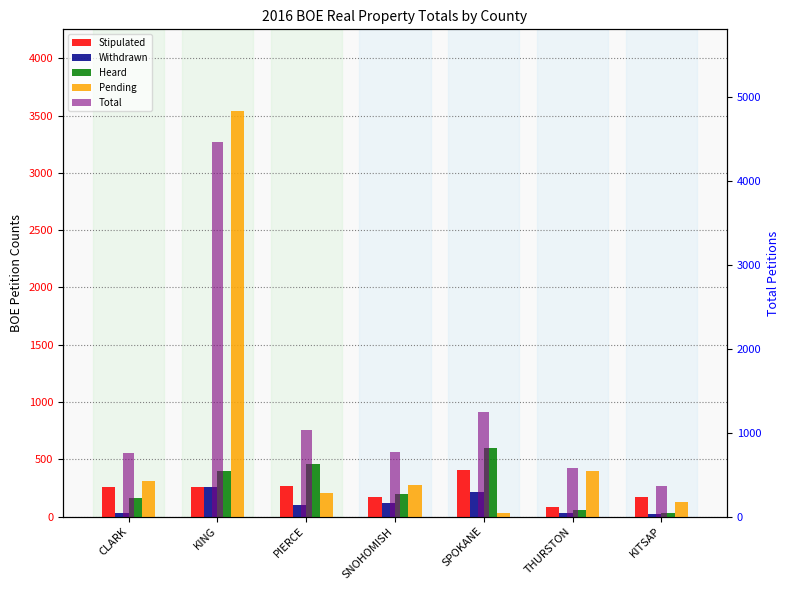

True or false: Total has a value of 1246 at SPOKANE.

True